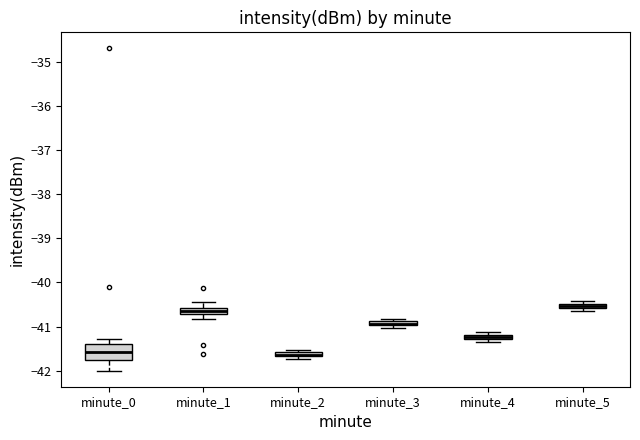

Which box is the tallest, from its lower edge to its upper edge?

minute_0